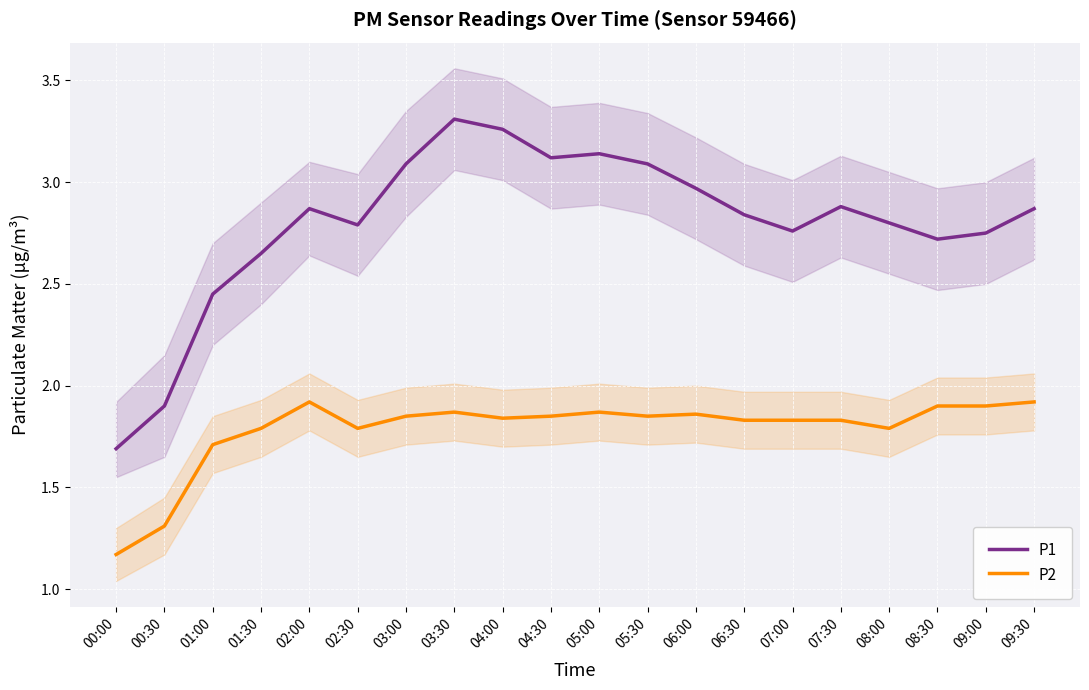

Which series has the largest range (max minus min)?

P1